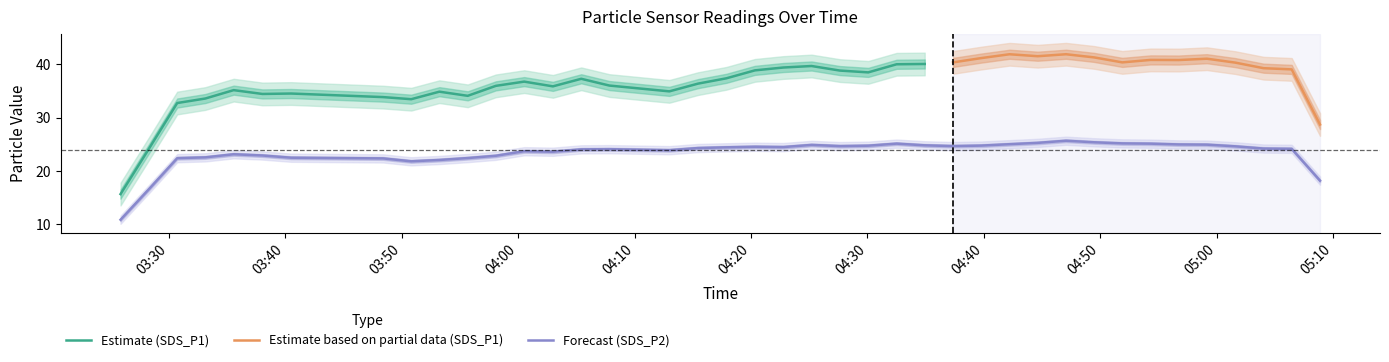

True or false: SDS_P2 and SDS_P1 cross at least once.

False